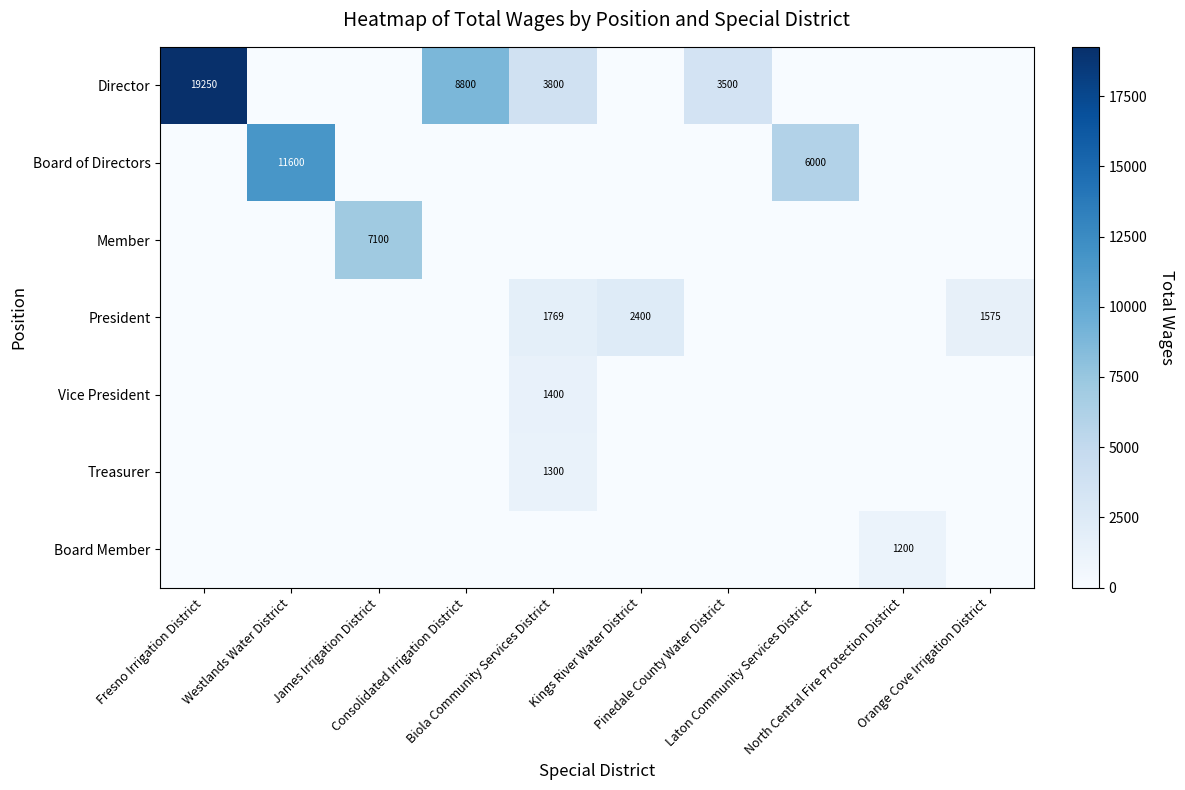

How many distinct data groups are displayed?

7